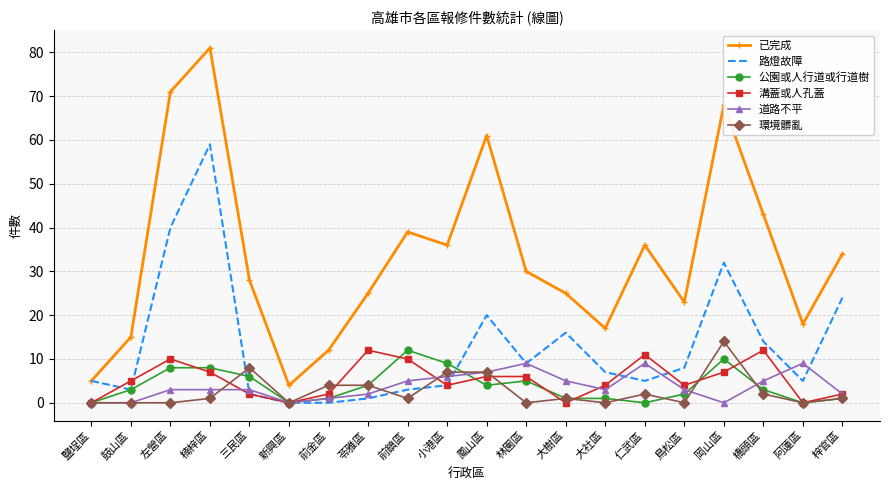

What is the maximum value for 道路不平?

9